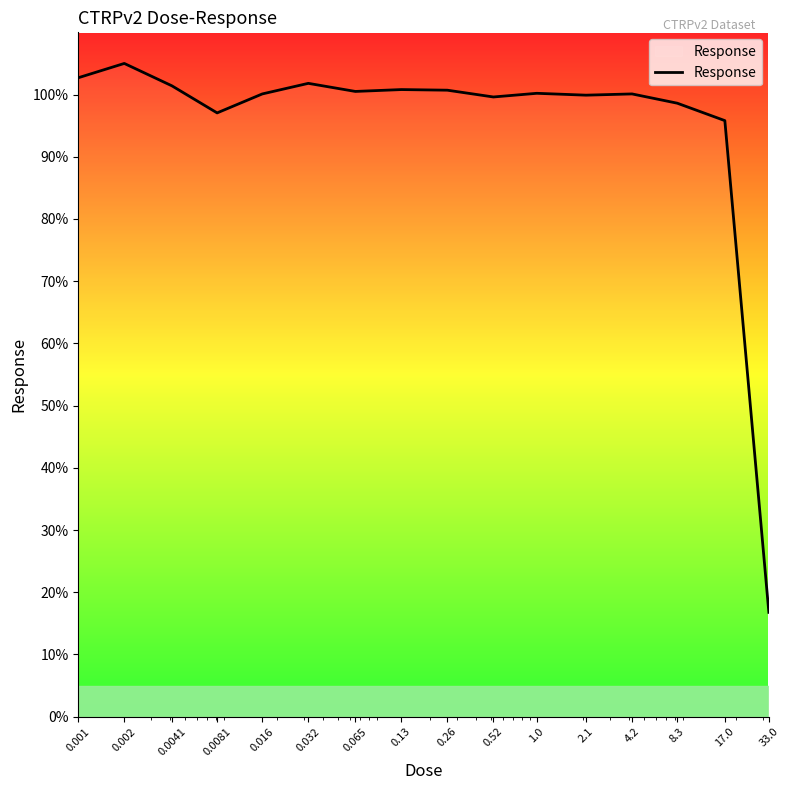

What is the minimum value shown in the chart?

16.8